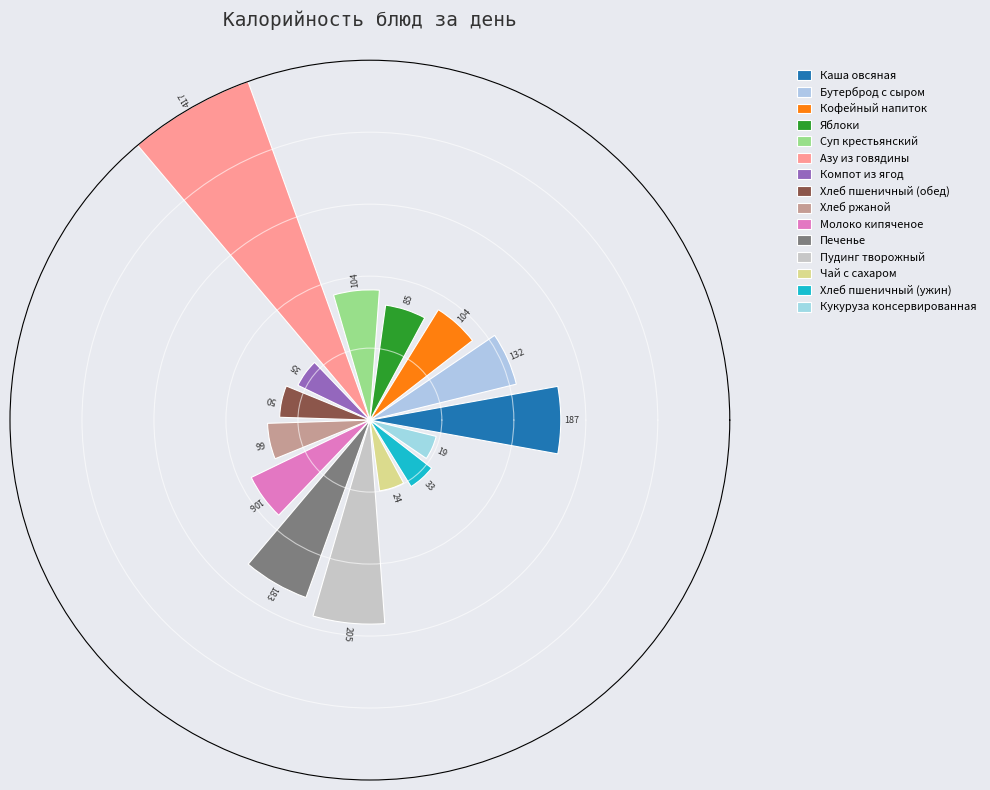

How many bars are there in total?

15